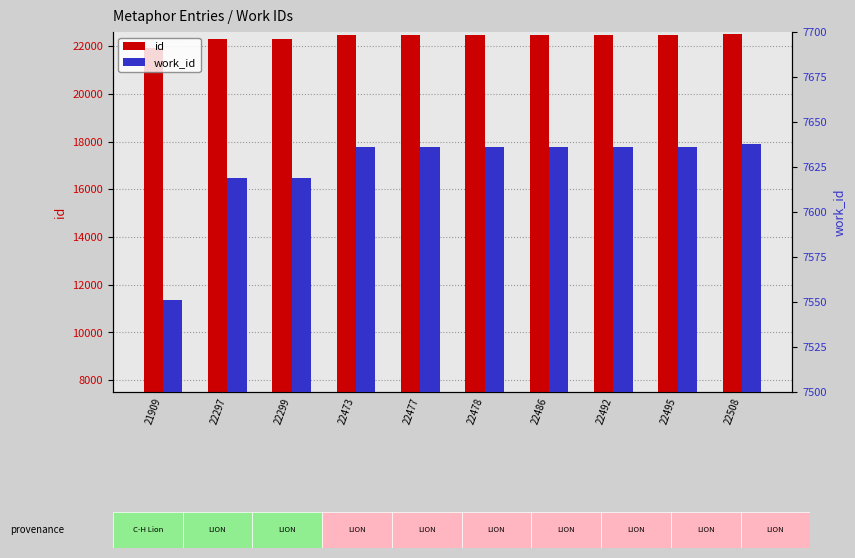

How many groups of bars are there?

10